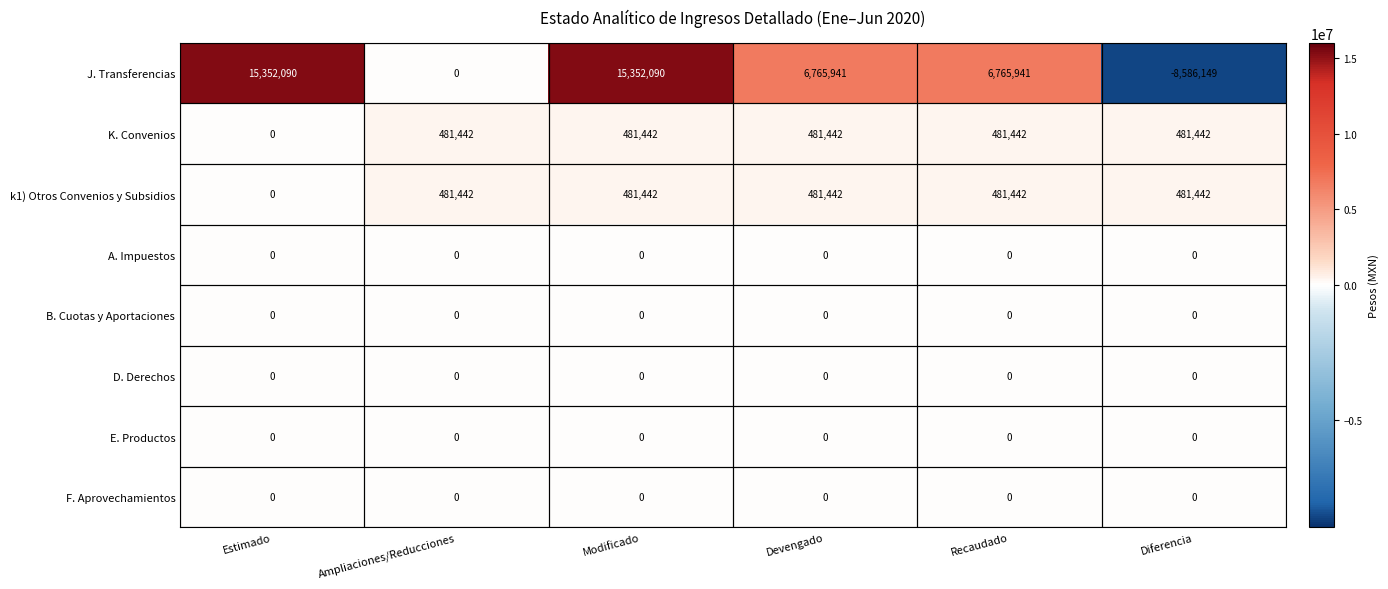

Which category has the lowest value across all series?

Diferencia